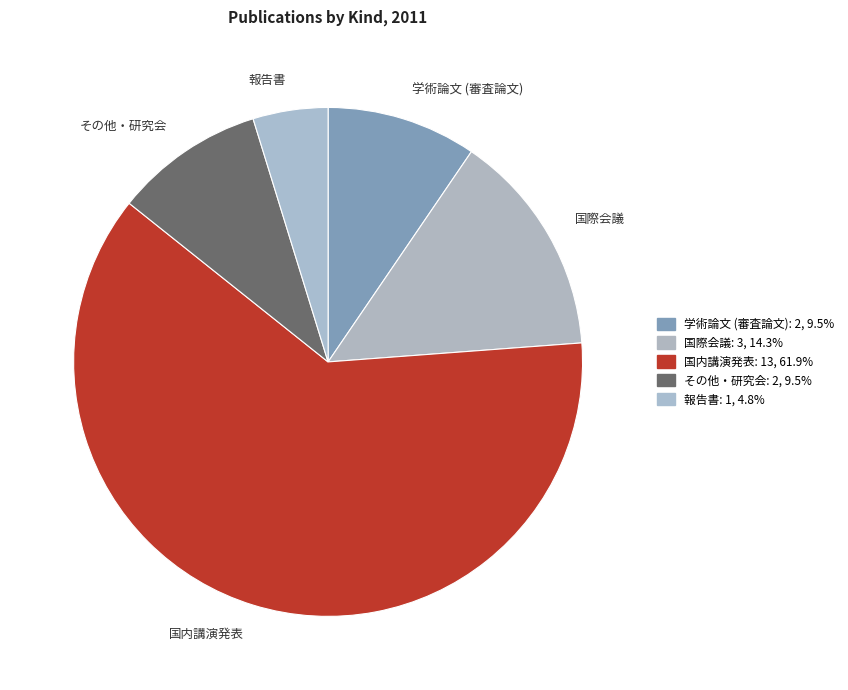

The その他・研究会 slice represents 1% of the pie. True or false?

False